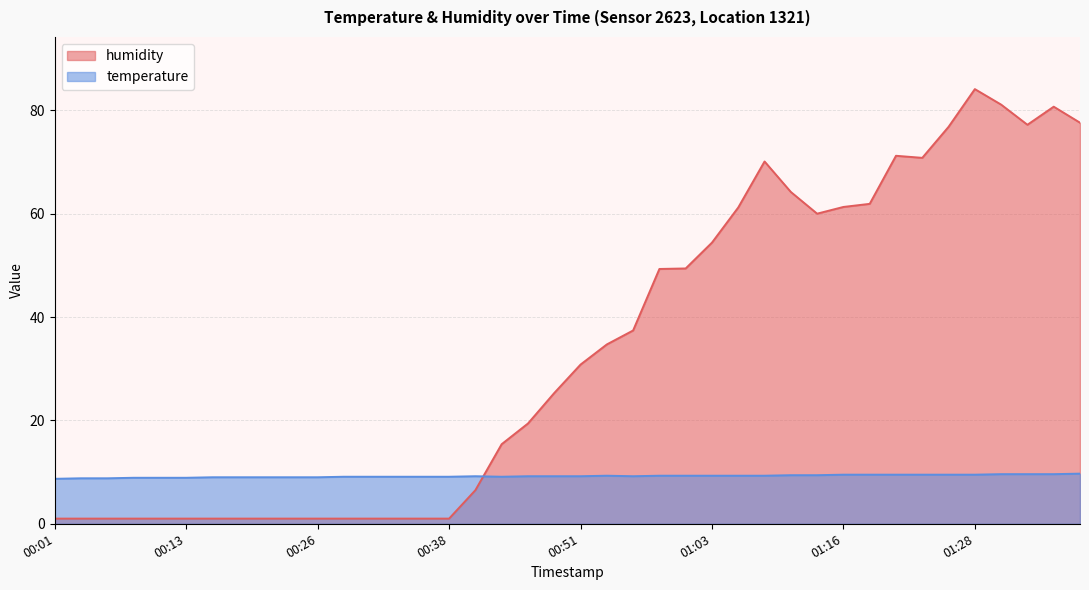

List the series in order of their peak value, lowest first.

temperature, humidity